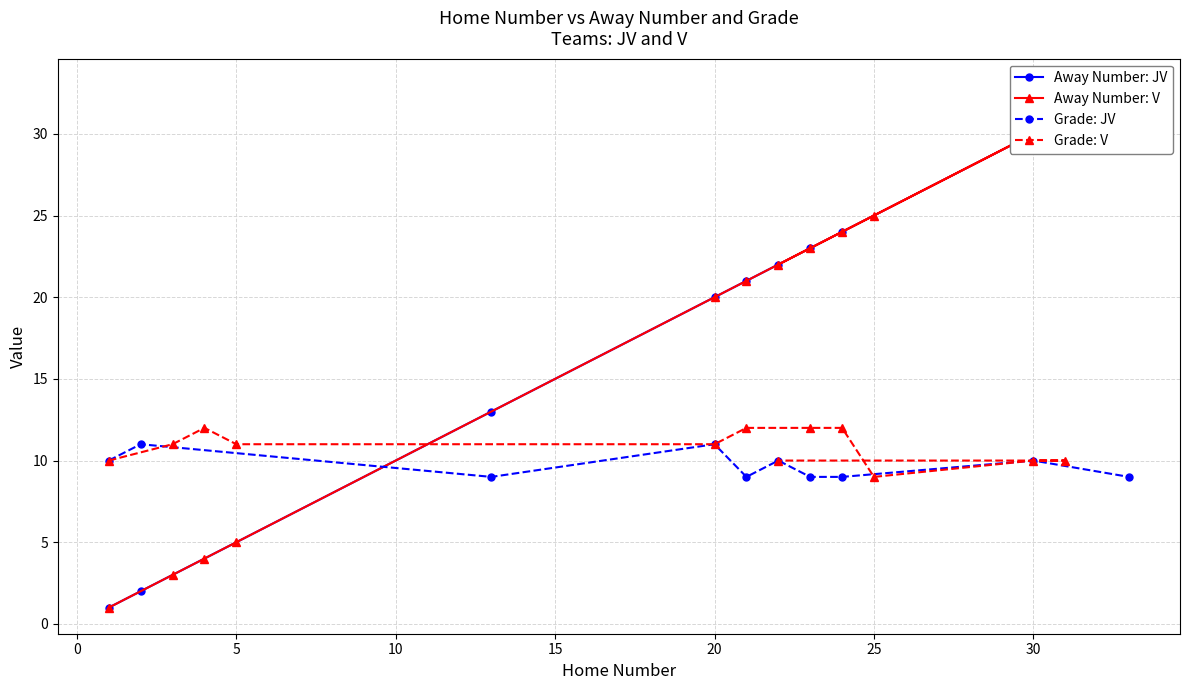

Which series ends up on top after the final intersection of Away Number and Grade?

Away Number